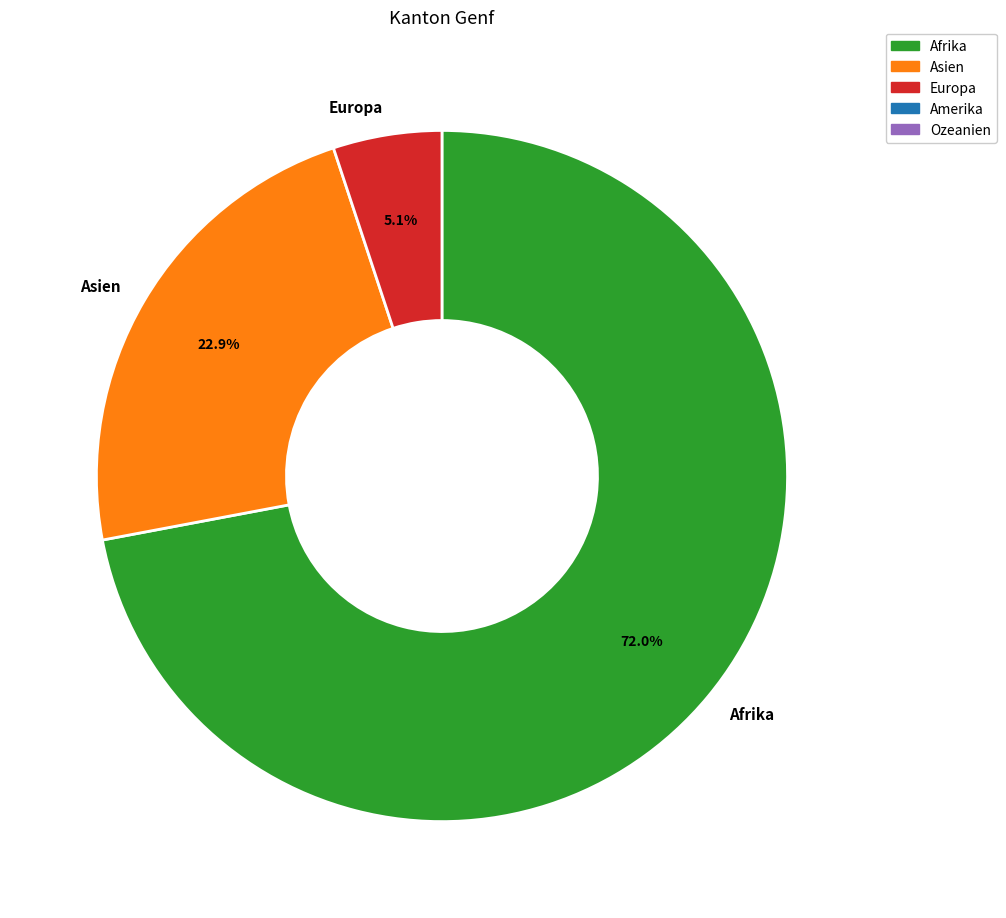

Does Europa represent more than half of the total?

No